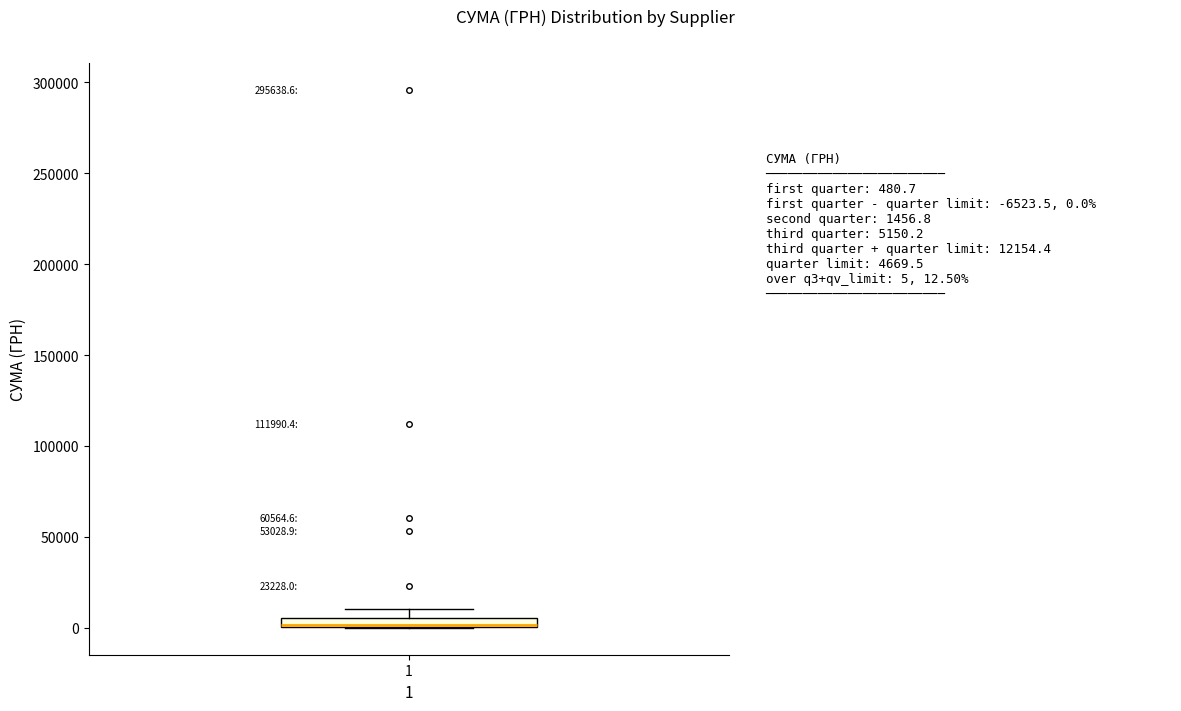

Where is the lower edge of the box at x = 1 on the y-axis? The values are not printed on the chart, so give them approximately, as read against the axis.

0